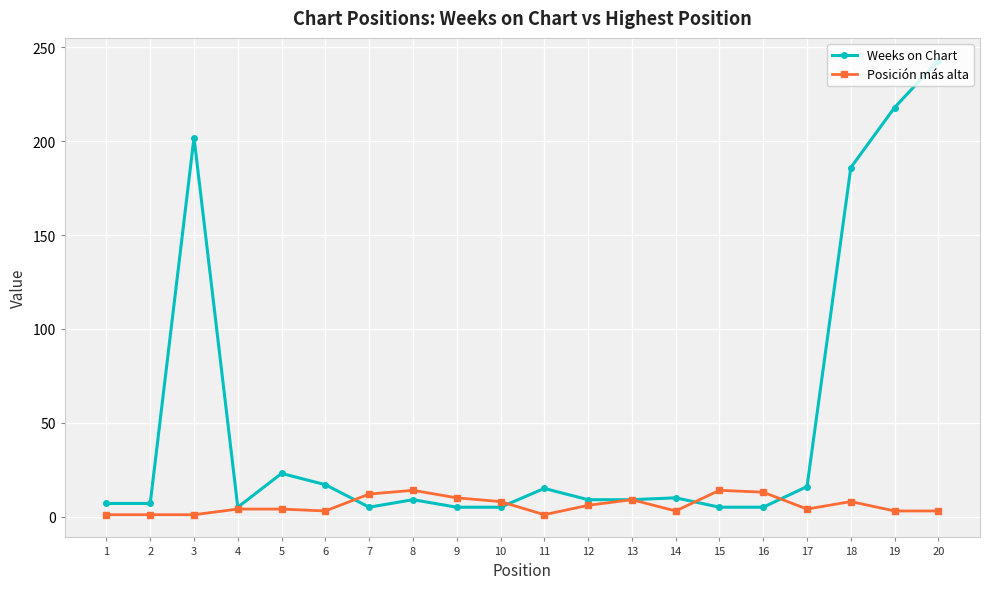

Which series has the largest range (max minus min)?

Weeks on Chart